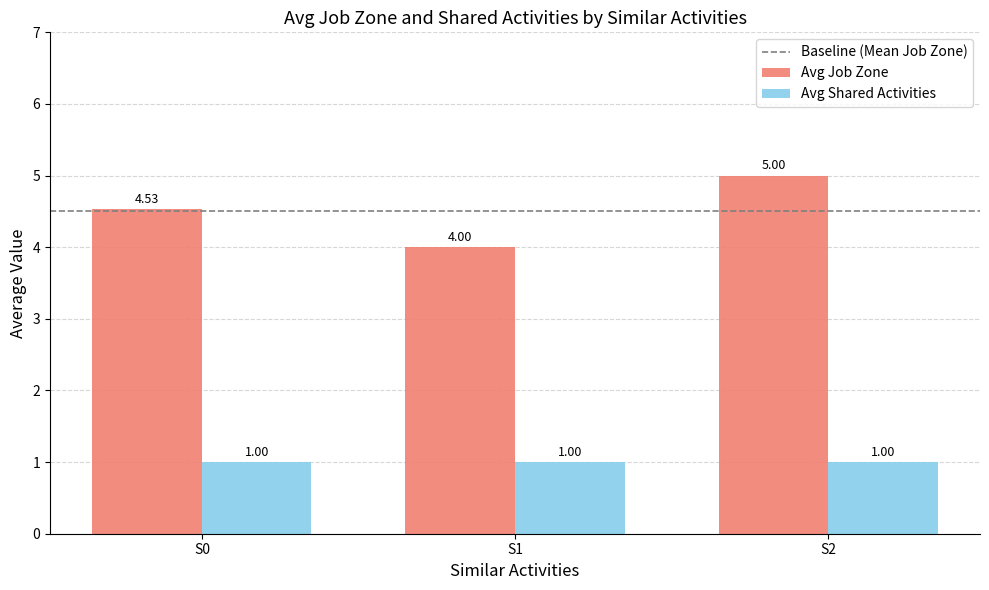

Which series has the largest range (max minus min)?

Avg Job Zone